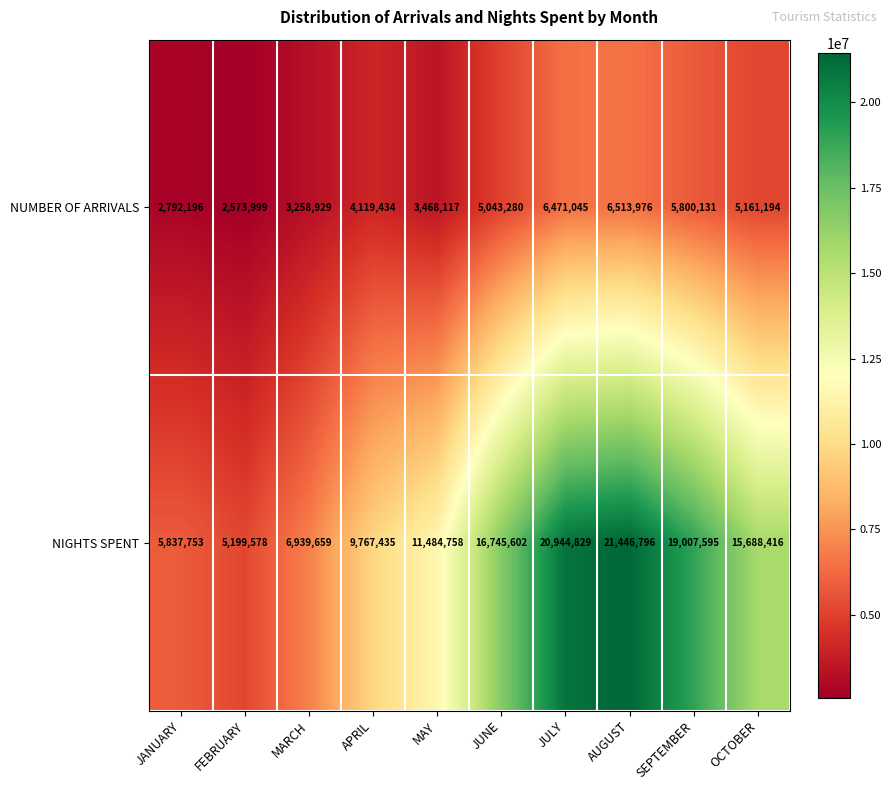

The value of NUMBER OF ARRIVALS at AUGUST is 3095278. True or false?

False